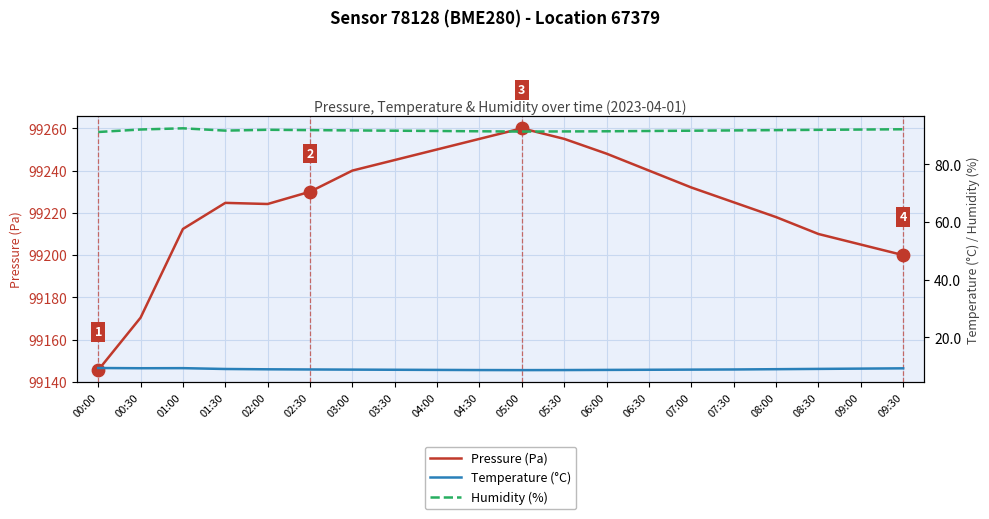

Which series reaches the maximum Y coordinate?

Pressure (Pa)